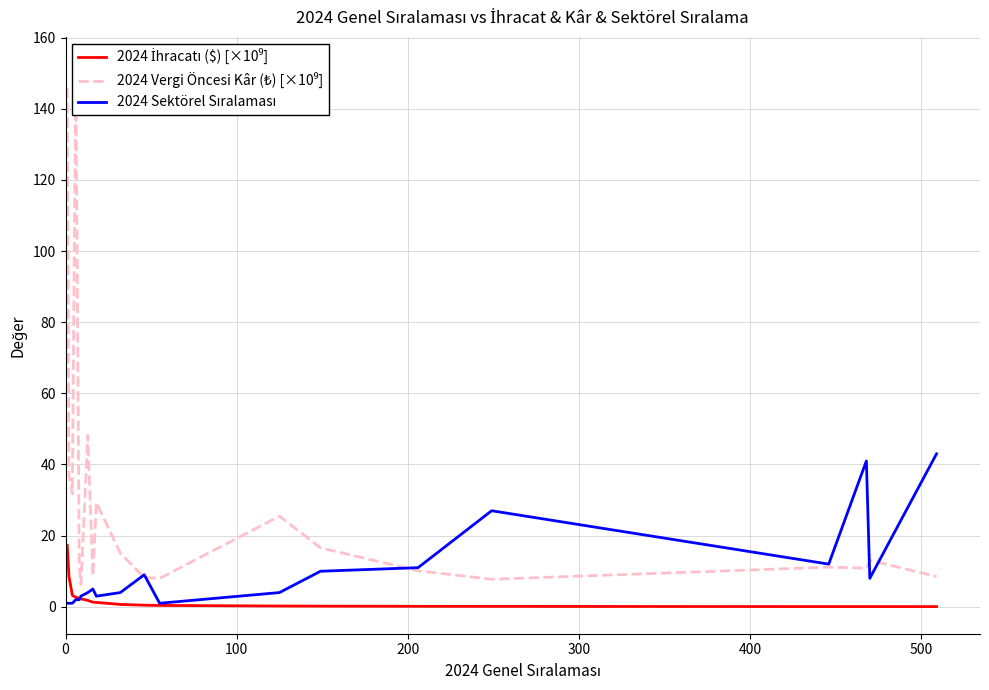

What is the minimum value for 2024 Vergi Öncesi Kâr (₺) [×10⁹]?

6.3